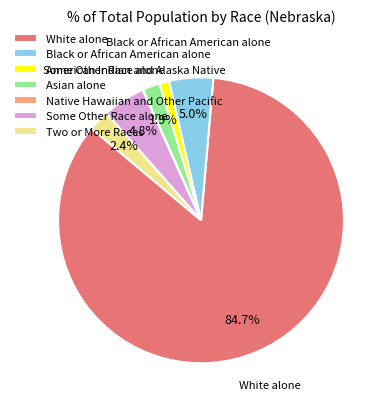

Is the sum of Some Other Race alone and Black or African American alone greater than half?

No